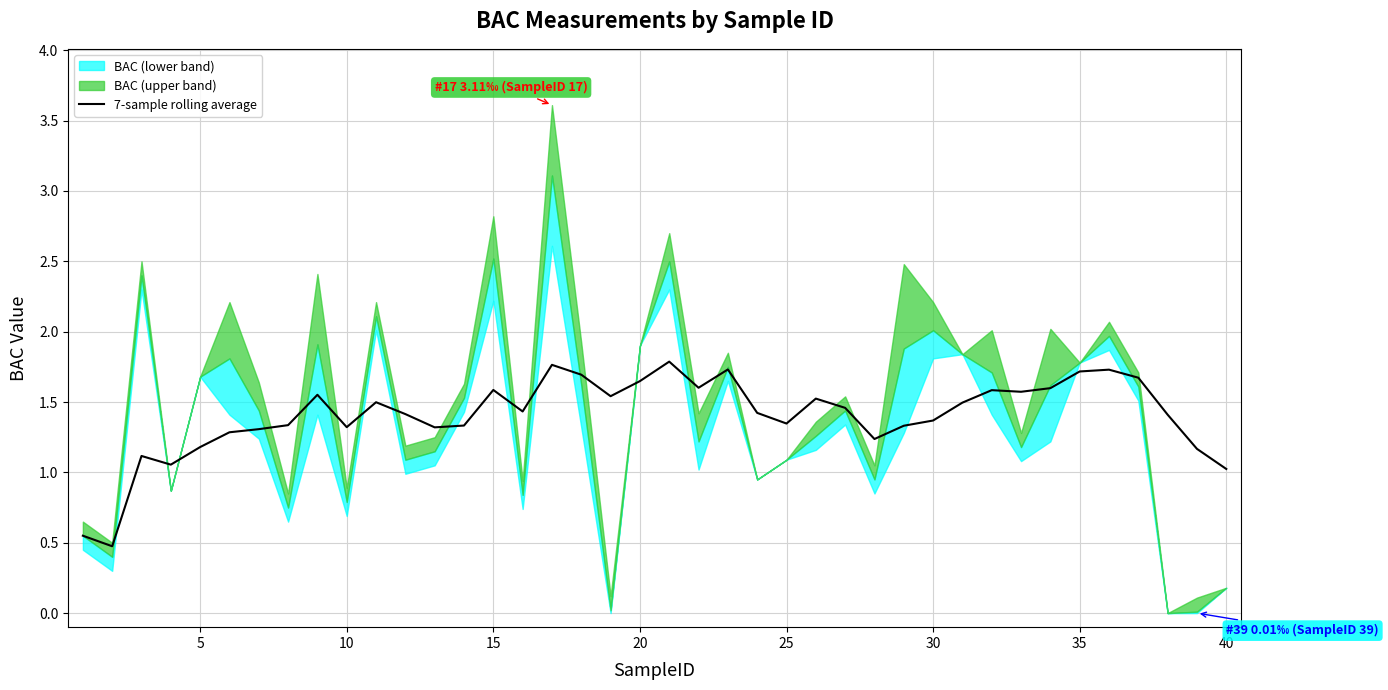

How many data points are less than 1?

2